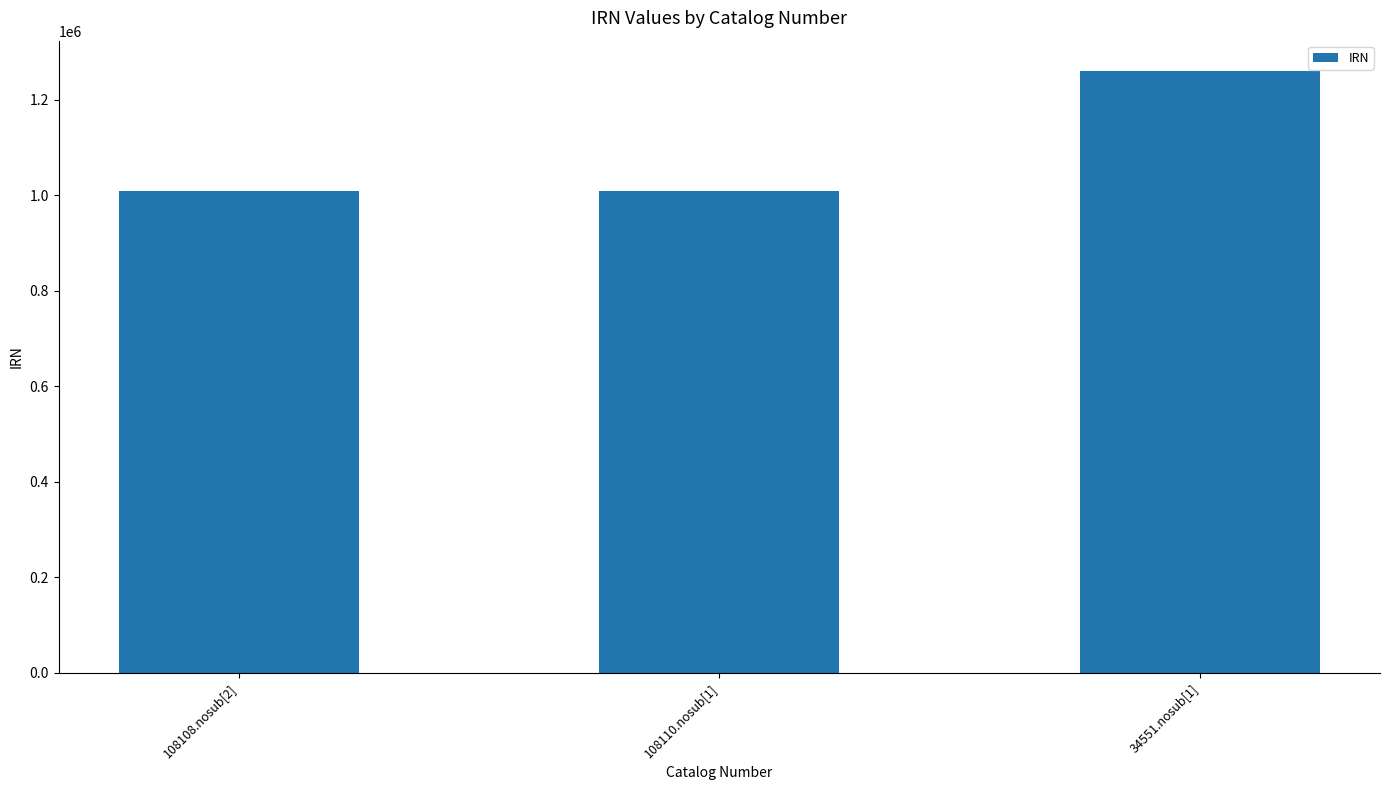

Is it true that the value at 108110.nosub[1] is 1682225?

False